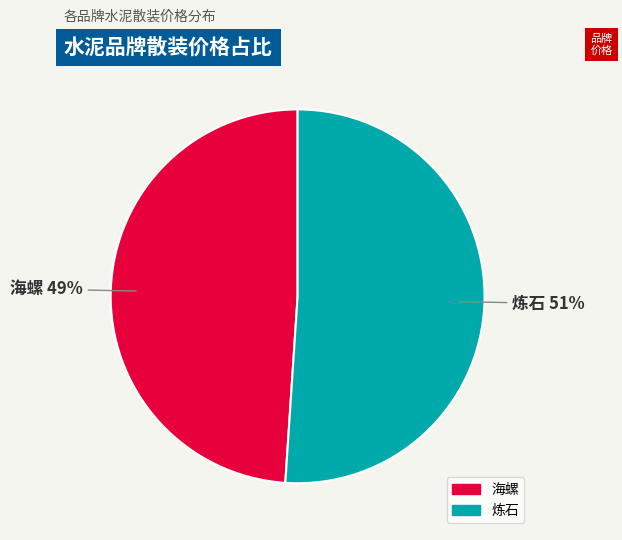

True or false: 海螺 accounts for 59% of the total.

False